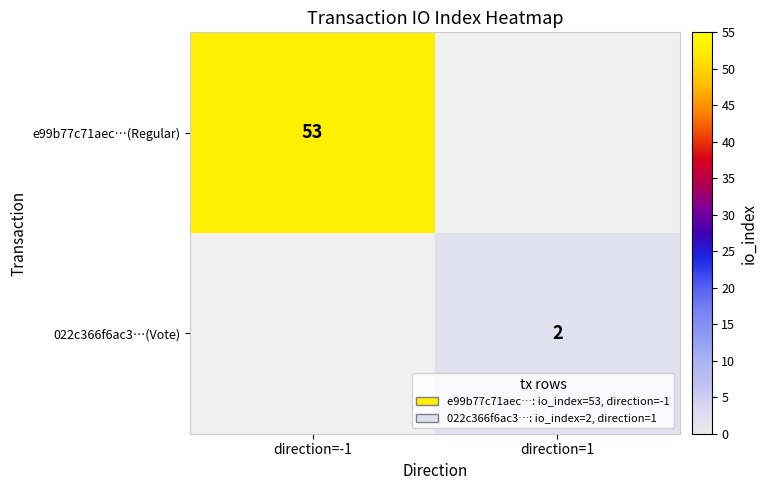

True or false: e99b77c71aec…(Regular) has a value of 94 at direction=-1.

False